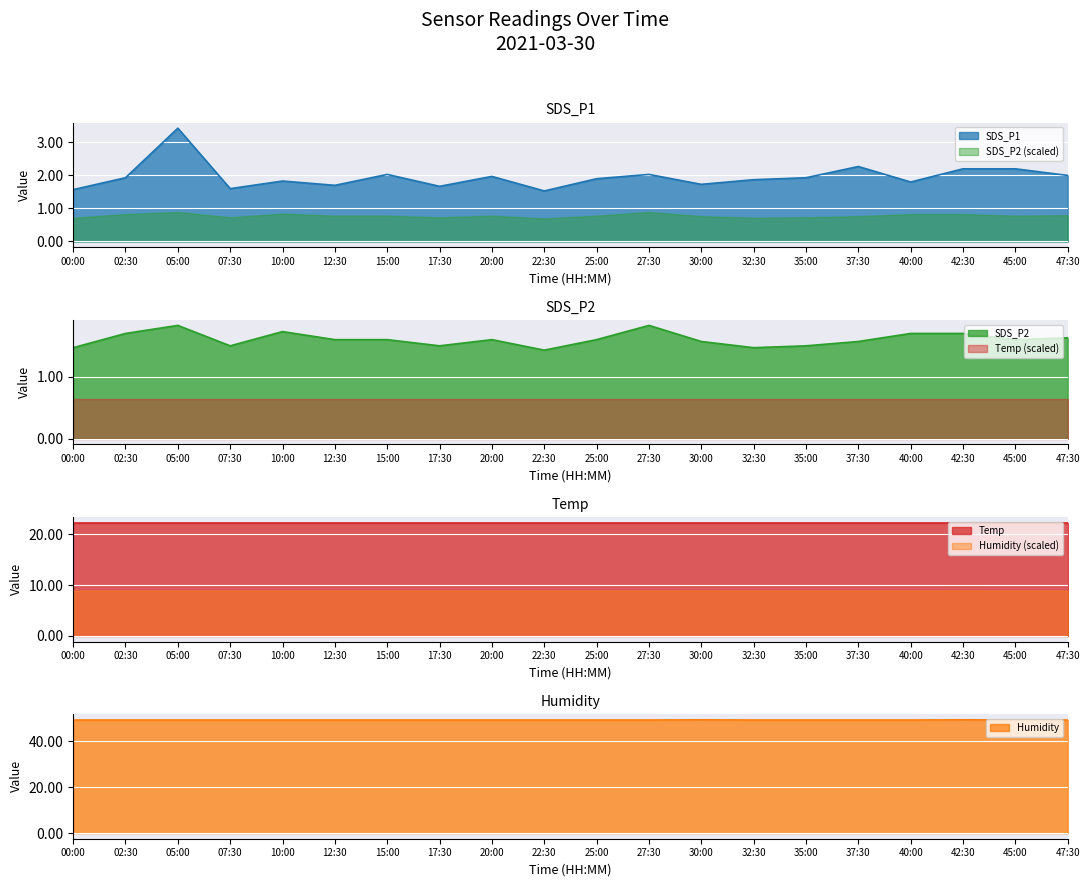

Where is the first local maximum for Humidity?

30:00